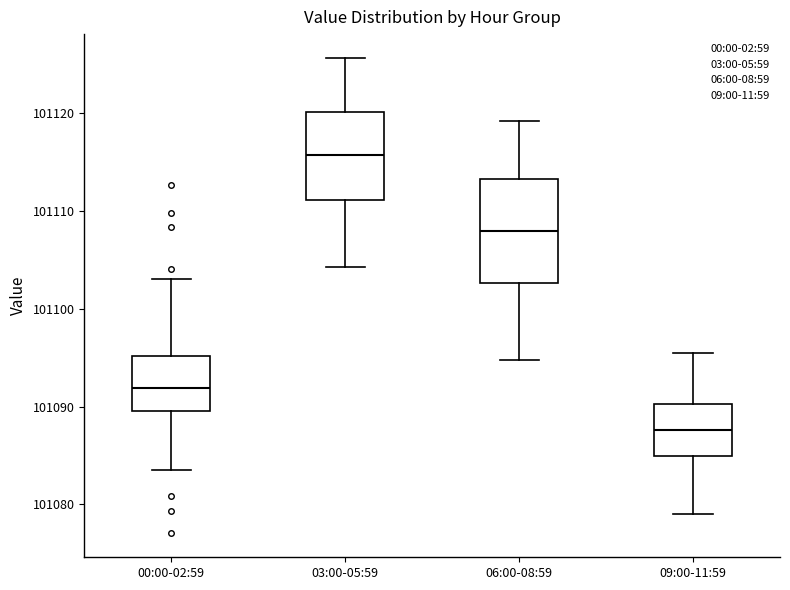

Where does the median line of the box for 06:00-08:59 sit on the y-axis? The values are not printed on the chart, so give them approximately, as read against the axis.

101108